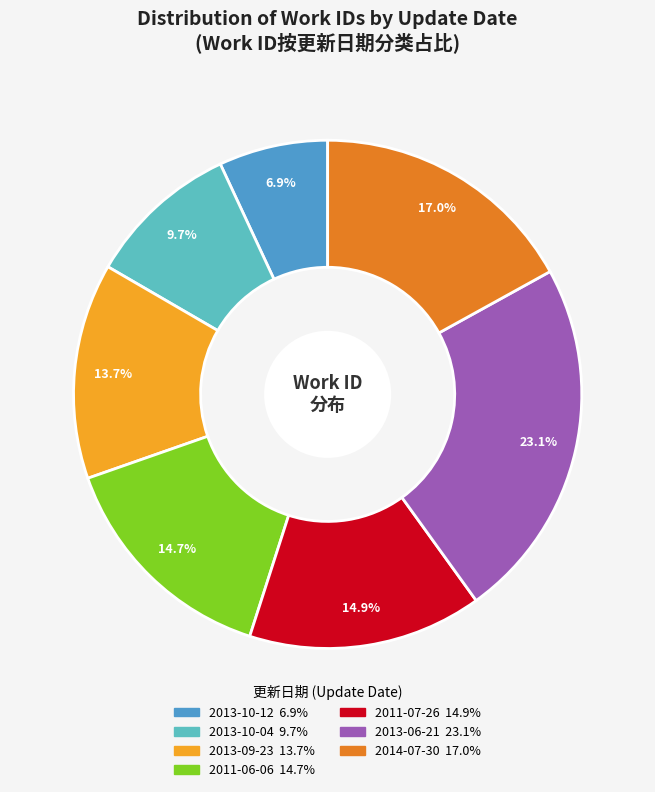

To the nearest percent, what is the average slice percentage?

14%